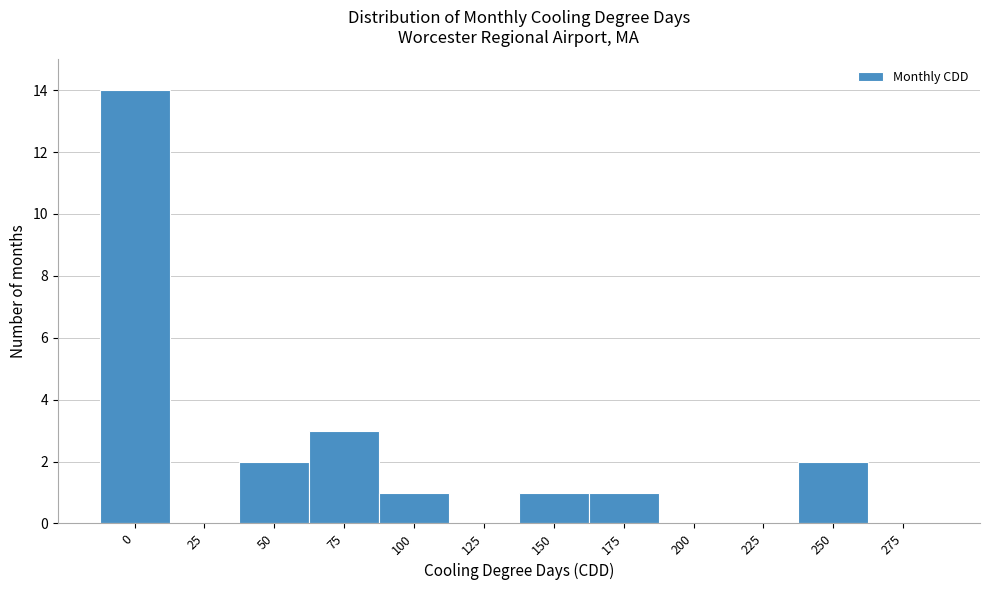

Reading right to left, extract all data points from this chart.

275=0	250=2	225=0	200=0	175=1	150=1	125=0	100=1	75=3	50=2	25=0	0=14